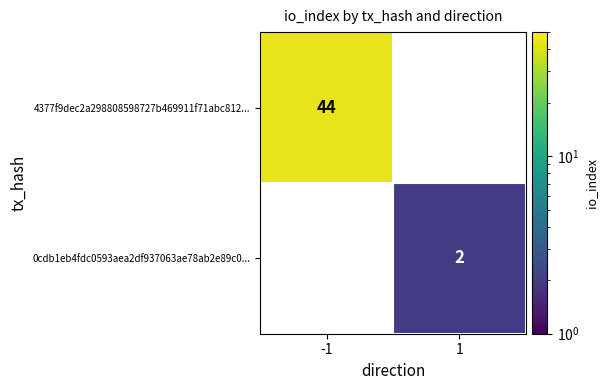

Is it true that 4377f9dec2a298808598727b469911f71abc812... equals 25 at -1?

False